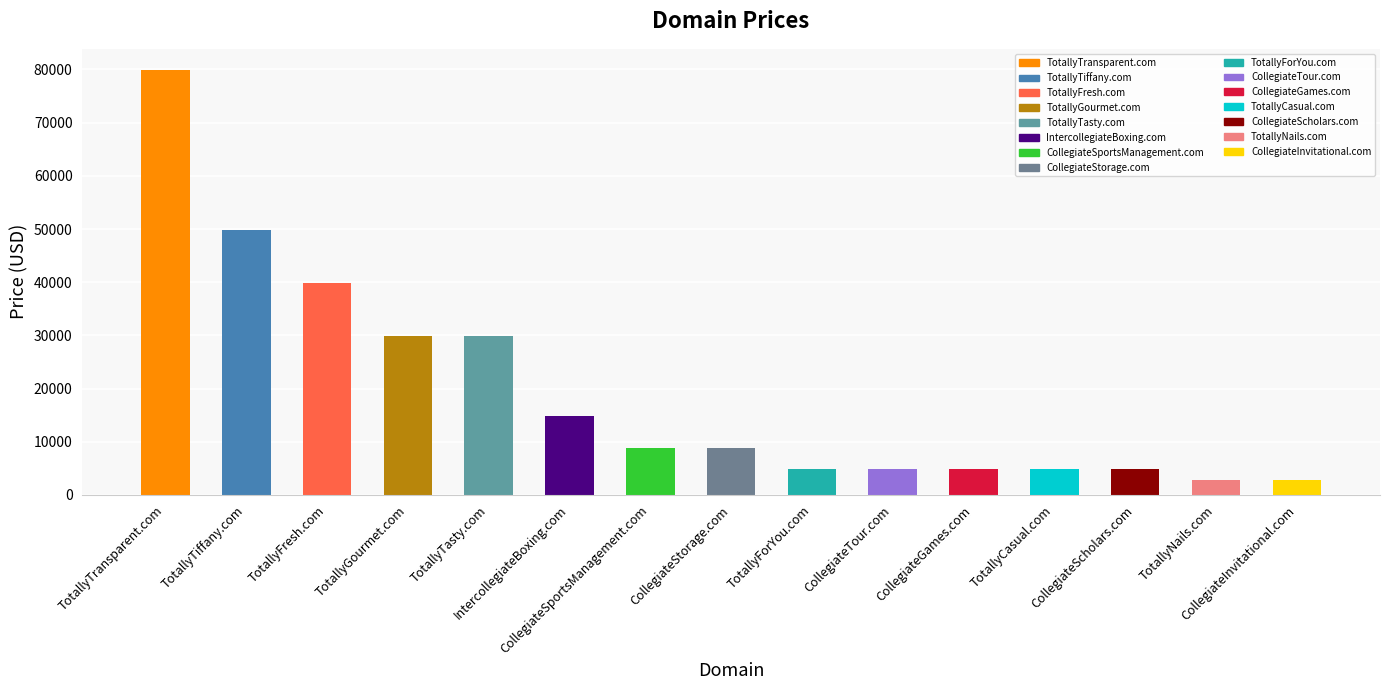

What is the difference between the values at CollegiateInvitational.com and IntercollegiateBoxing.com?

12000